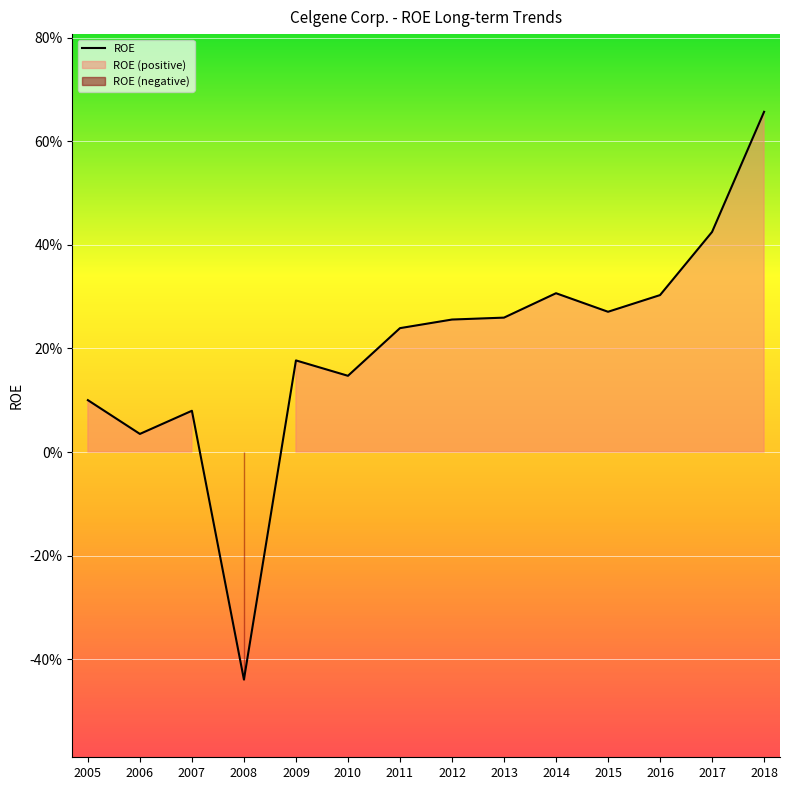

How many lines are shown in the chart?

1